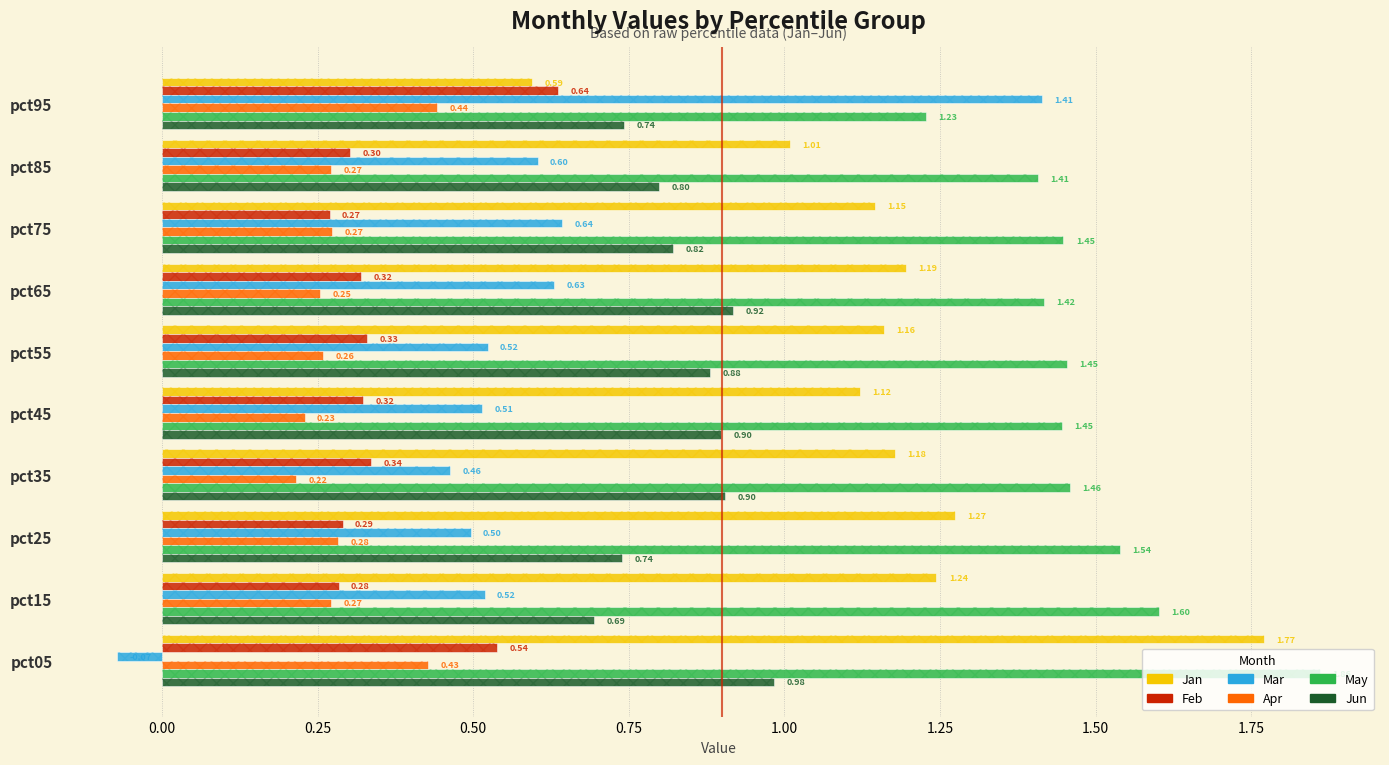

How many May values are between 1 and 2?

10